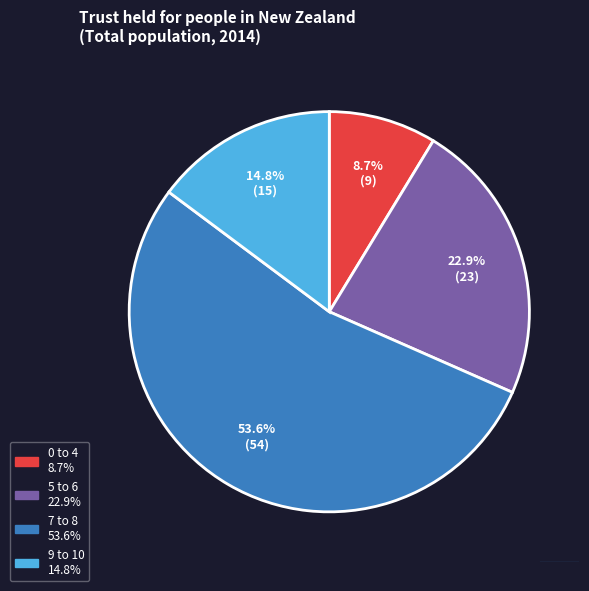

Does any single category account for the majority?

Yes